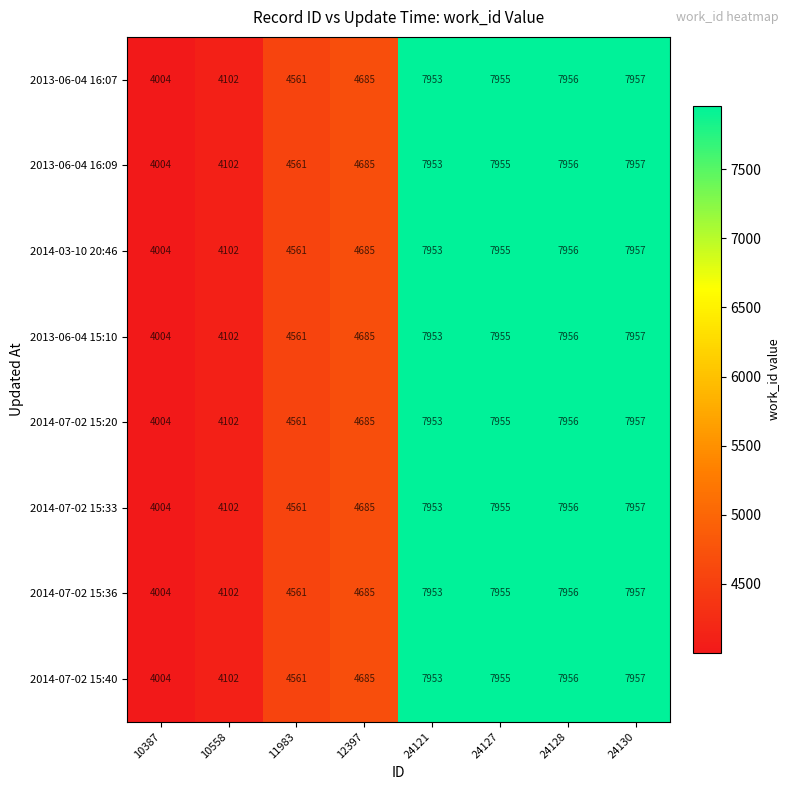

List the labels in order of 2014-07-02 15:33 value, smallest first.

10387, 10558, 11983, 12397, 24121, 24127, 24128, 24130